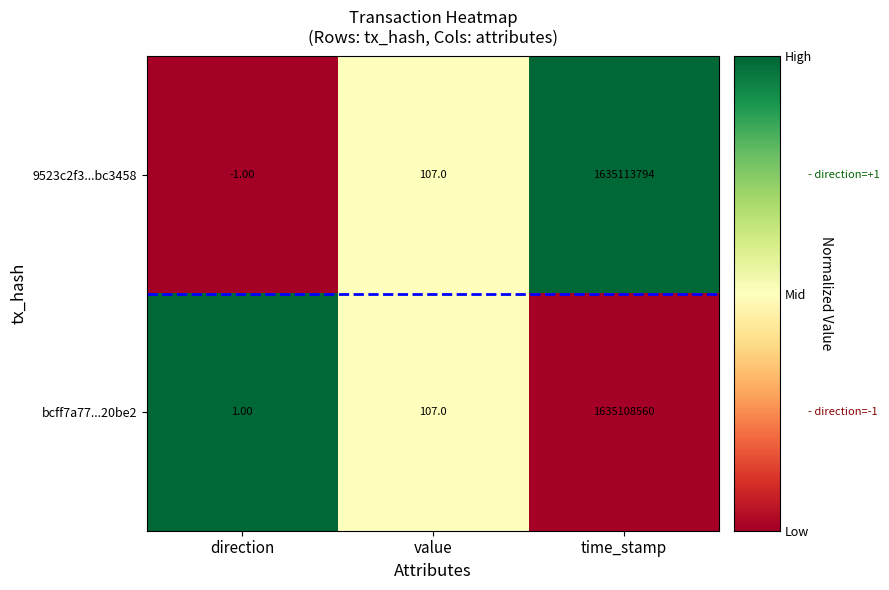

List the labels in order of 9523c2f3...bc3458 value, smallest first.

direction, value, time_stamp